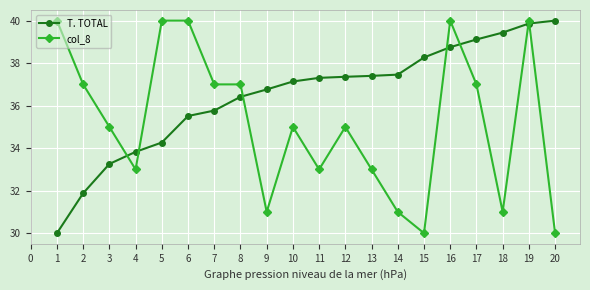

Which series has the largest total across all categories?

T. TOTAL